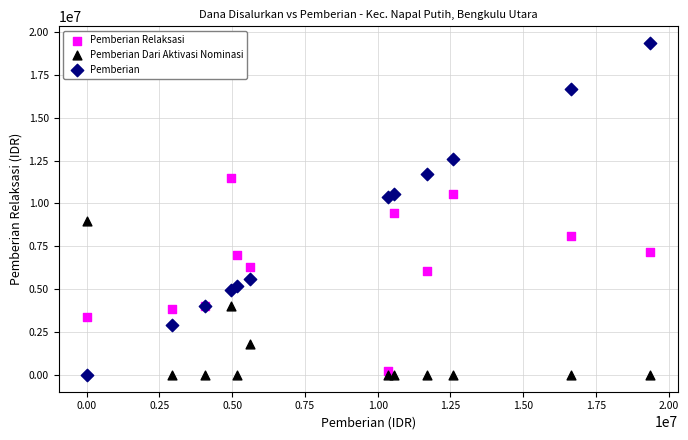

Which series contains the highest Y value?

Pemberian